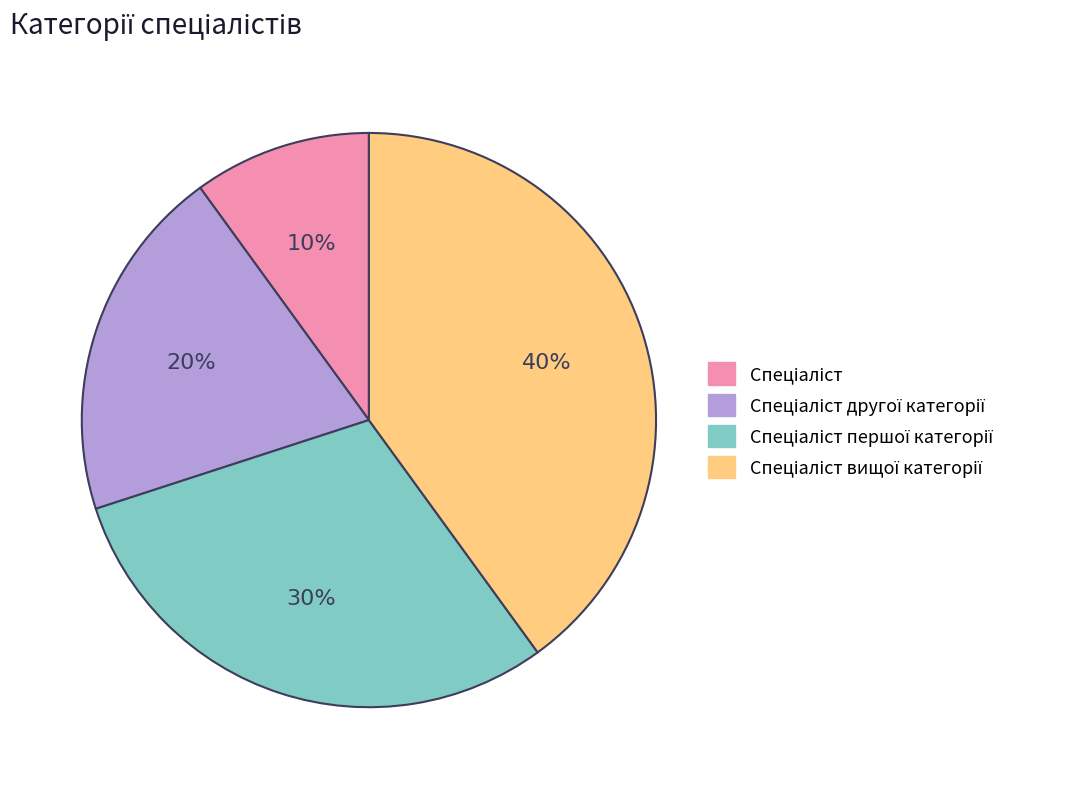

To the nearest percent, what is the average slice percentage?

25%